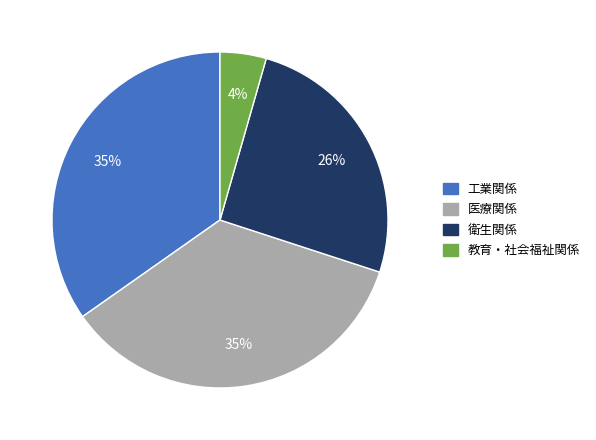

What is the ratio of the value at 衛生関係 to the value at 工業関係?

0.7